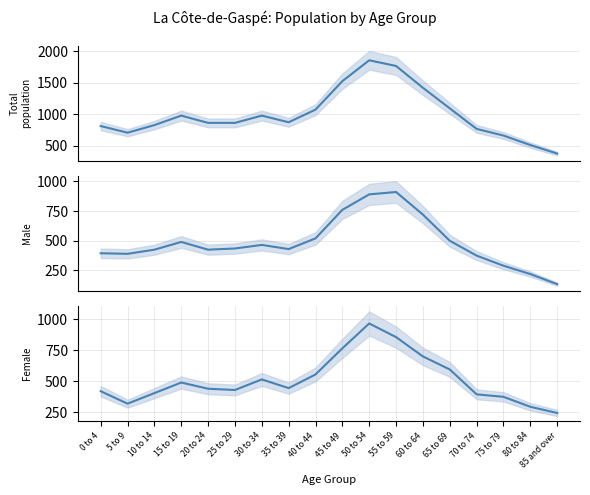

At which label does Male first exceed 435?

15 to 19